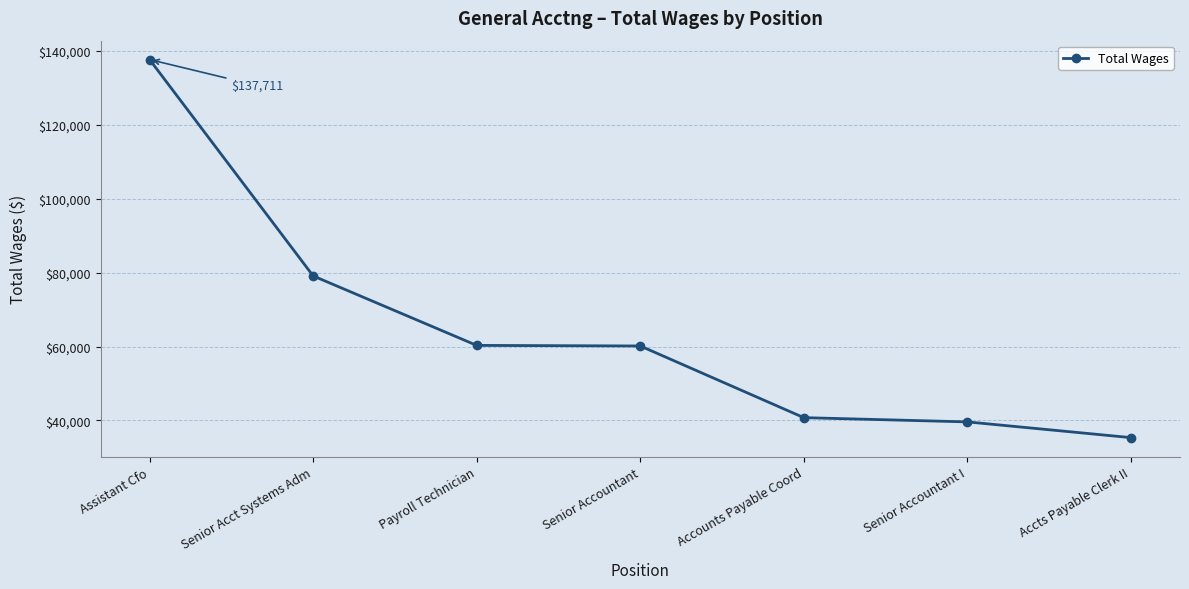

What is the label of the 7th point from the right?

Assistant Cfo